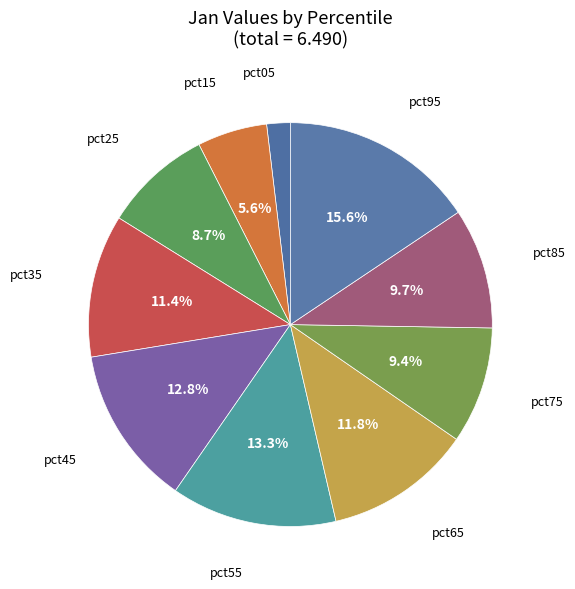

To the nearest percent, what is the difference between the largest and smallest slice percentages?

14%